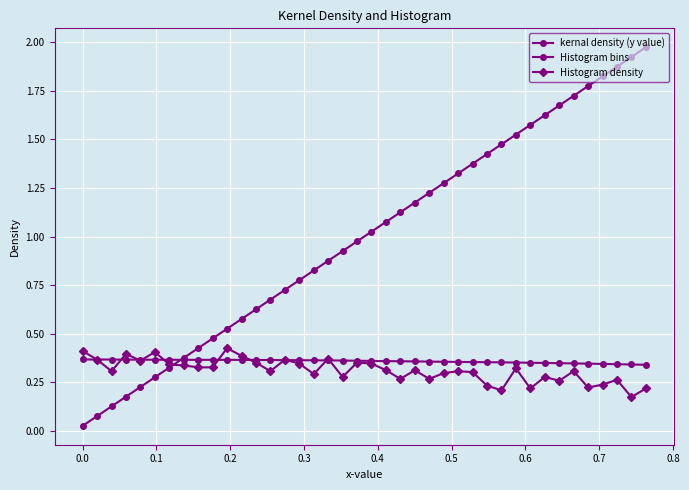

How many data points in Histogram bins are above 1?

20